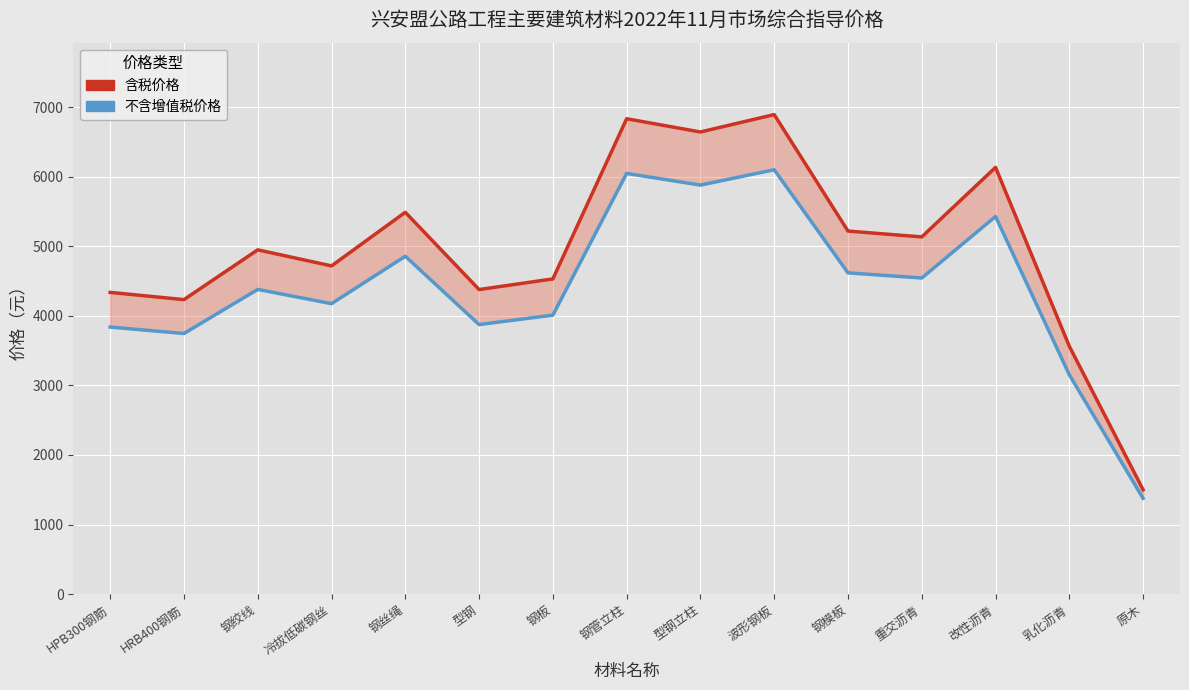

Reading left to right, extract all data points from this chart.

含税价格: HPB300钢筋=4338	HRB400钢筋=4234	钢绞线=4950	冷拔低碳钢丝=4719	钢丝绳=5490	型钢=4379	钢板=4532	钢管立柱=6835	型钢立柱=6645	波形钢板=6895	钢模板=5220	重交沥青=5136	改性沥青=6136	乳化沥青=3563	原木=1500
不含增值税价格: HPB300钢筋=3839	HRB400钢筋=3747	钢绞线=4381	冷拔低碳钢丝=4176	钢丝绳=4858	型钢=3875	钢板=4011	钢管立柱=6049	型钢立柱=5881	波形钢板=6102	钢模板=4619	重交沥青=4545	改性沥青=5430	乳化沥青=3153	原木=1376